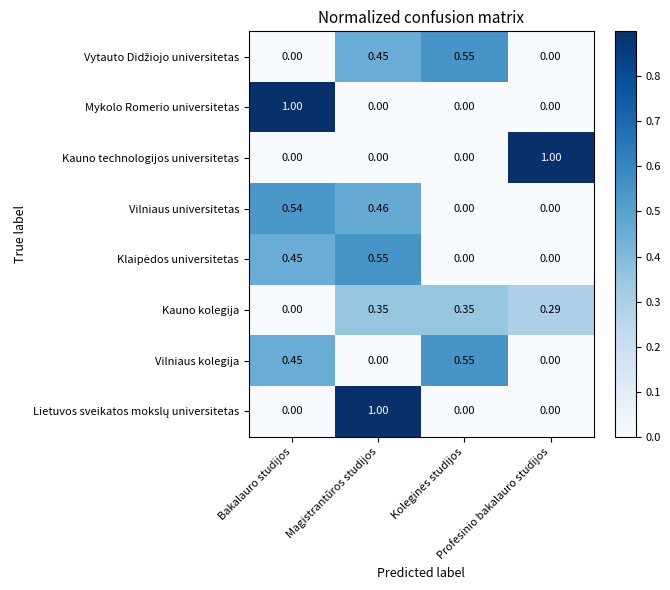

Count the number of data series in this chart.

8